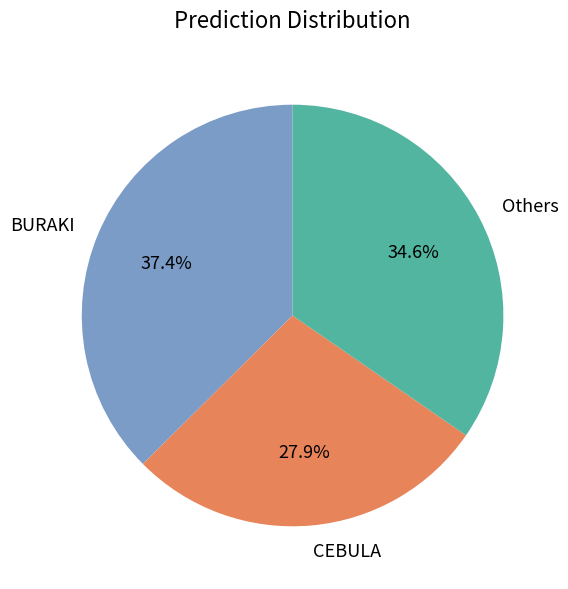

Which has a higher value, Others or BURAKI?

BURAKI